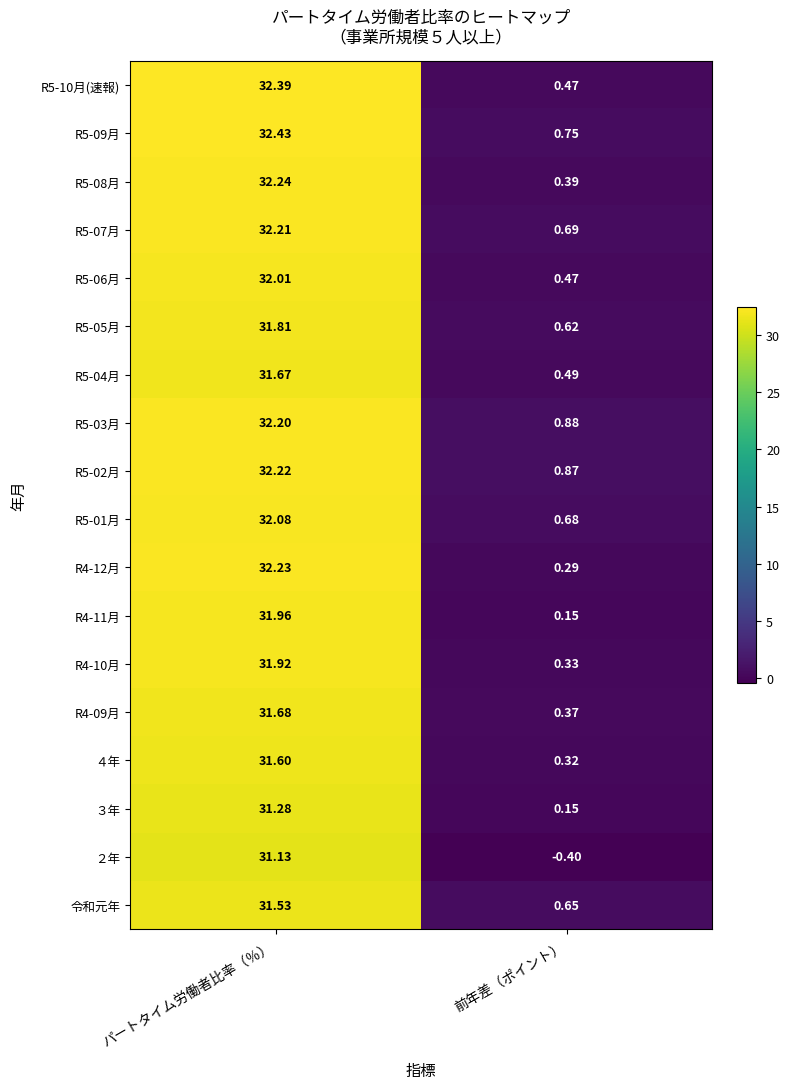

At which category does the chart reach its minimum across all series?

前年差（ポイント）